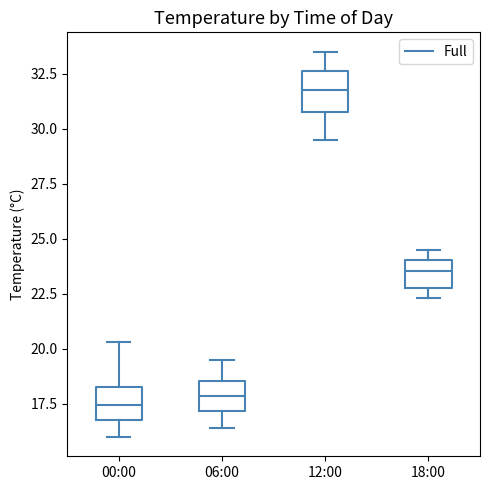

Where does the median line of the box for 00:00 sit on the y-axis? The values are not printed on the chart, so give them approximately, as read against the axis.

17.5